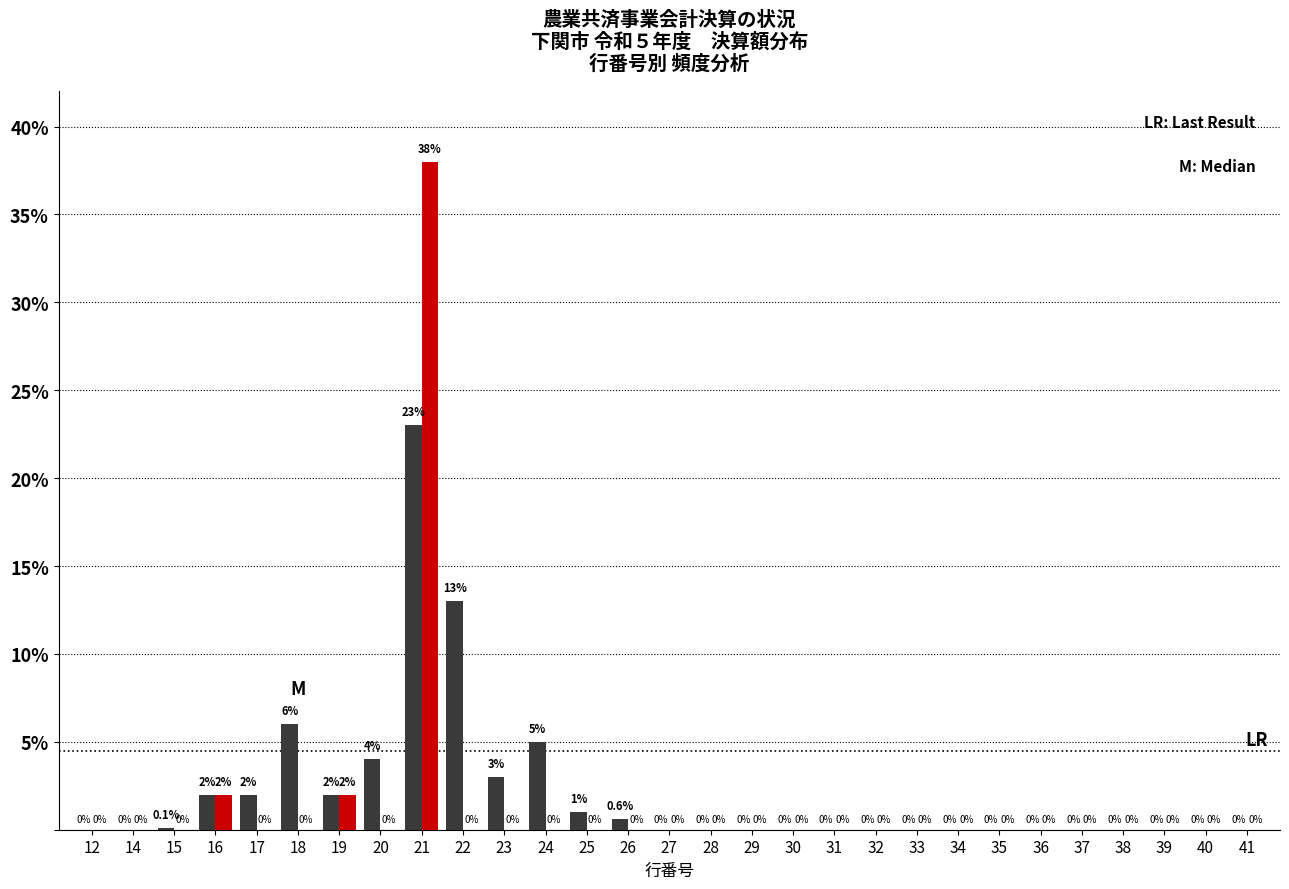

What is the greatest value displayed?

38.0